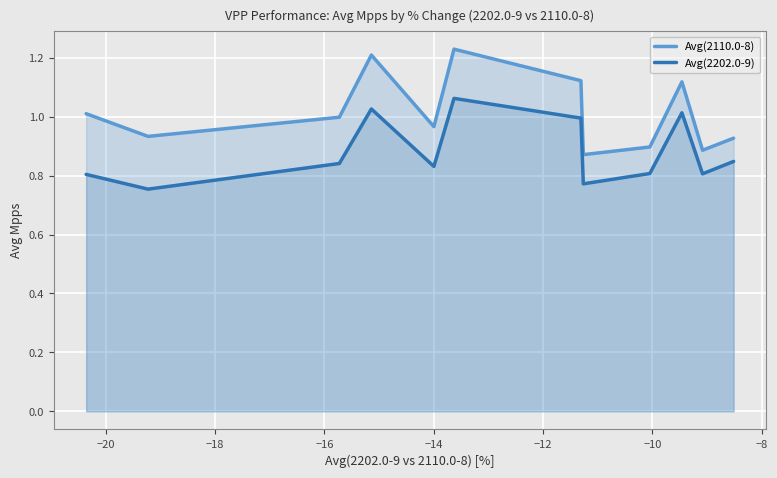

What is the value of the Avg(2202.0-9) point at the 11th from the left?

0.8